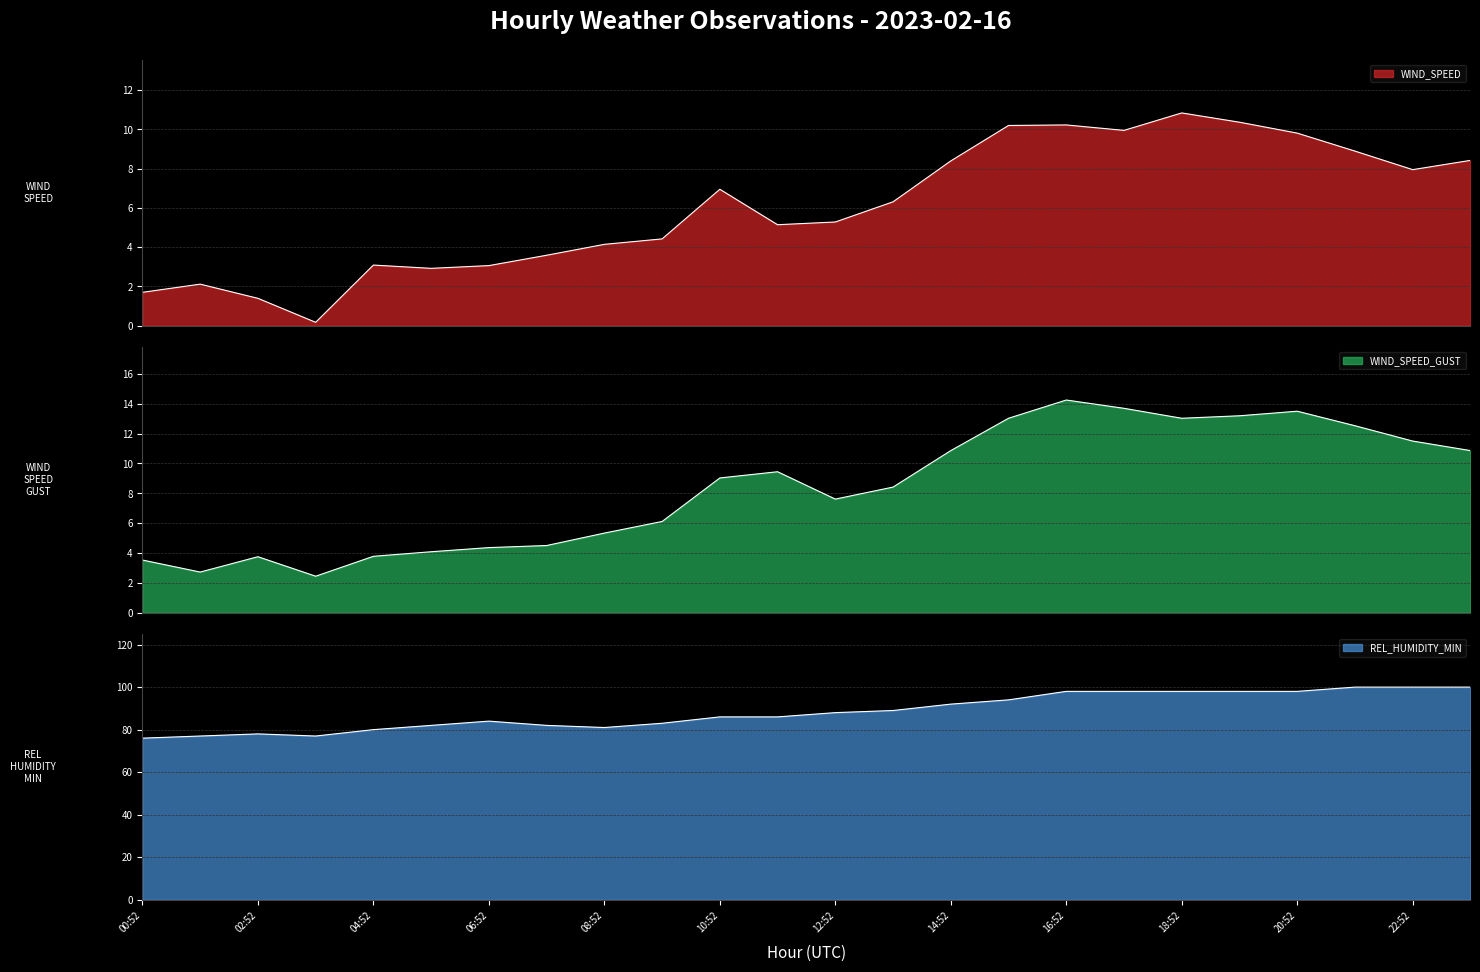

What is the average value of the WIND_SPEED series?

6.1